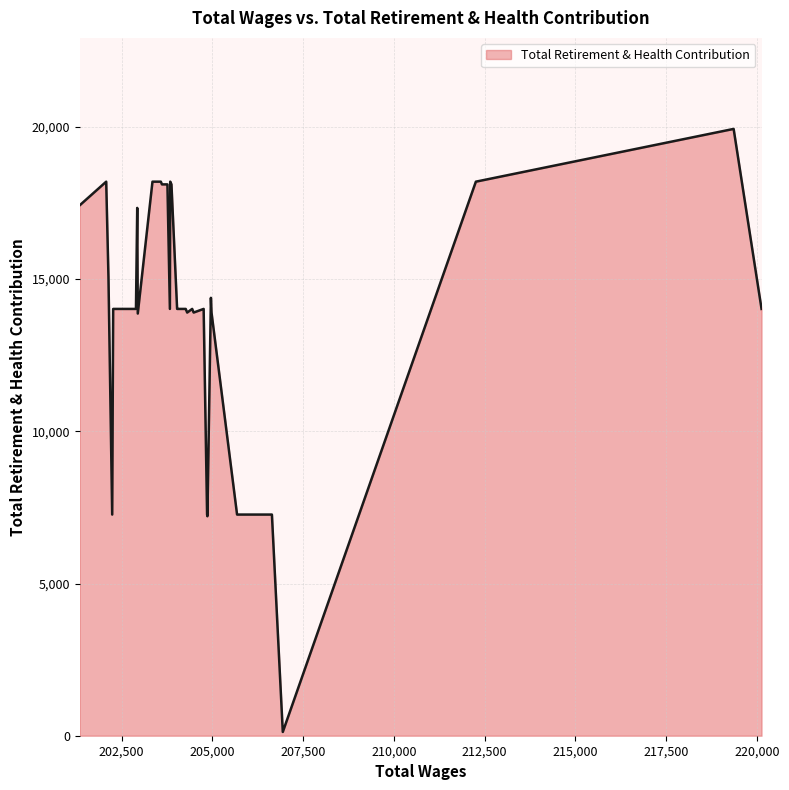

The value at 203578.0 is 31961. True or false?

False